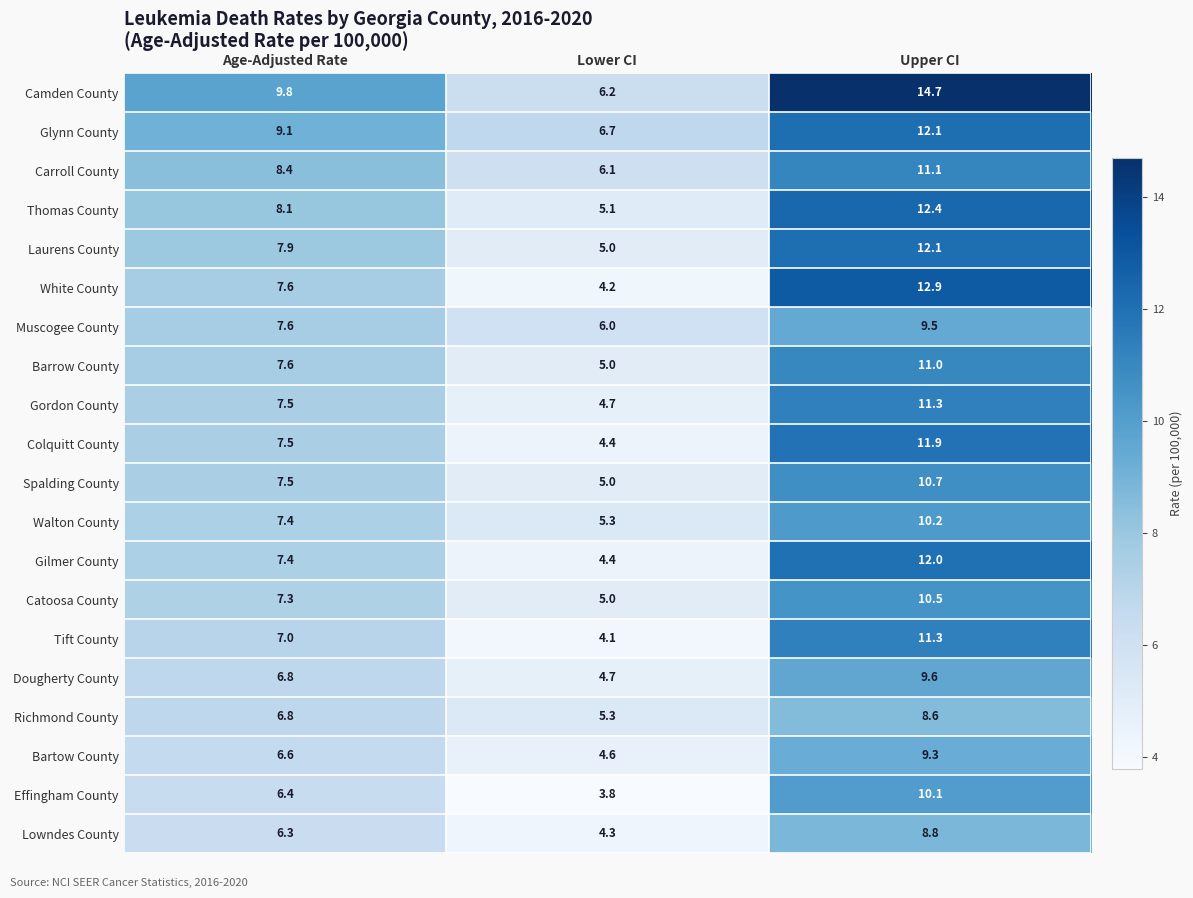

Which series has the largest total across all categories?

Camden County